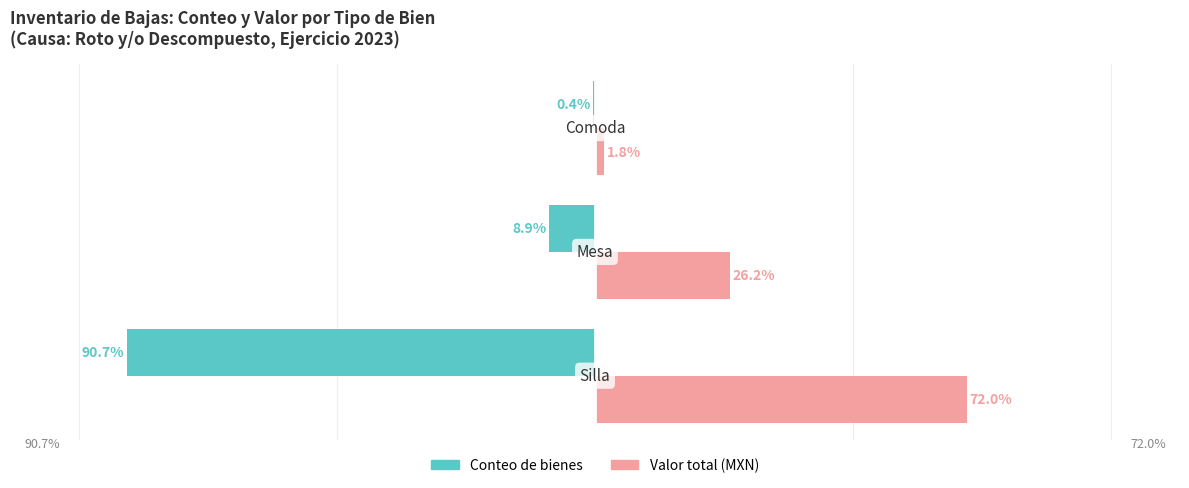

What are all the series names shown in the legend?

Conteo de bienes, Valor total (MXN)